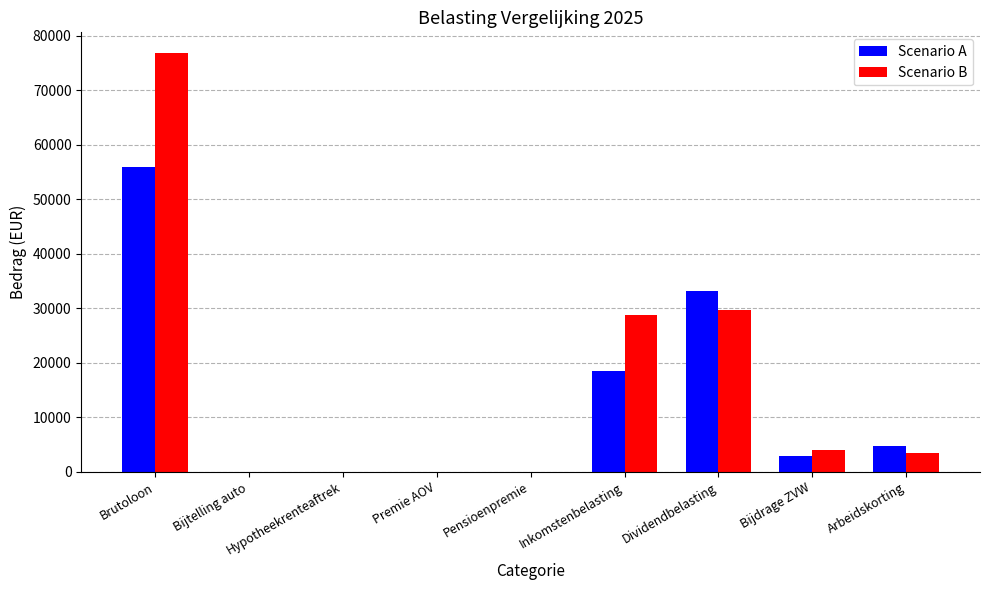

How many distinct data groups are displayed?

2